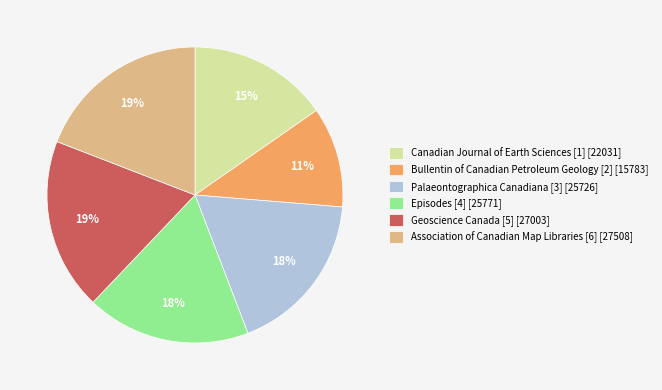

What percentage is the Episodes [4] slice, to the nearest percent?

18%